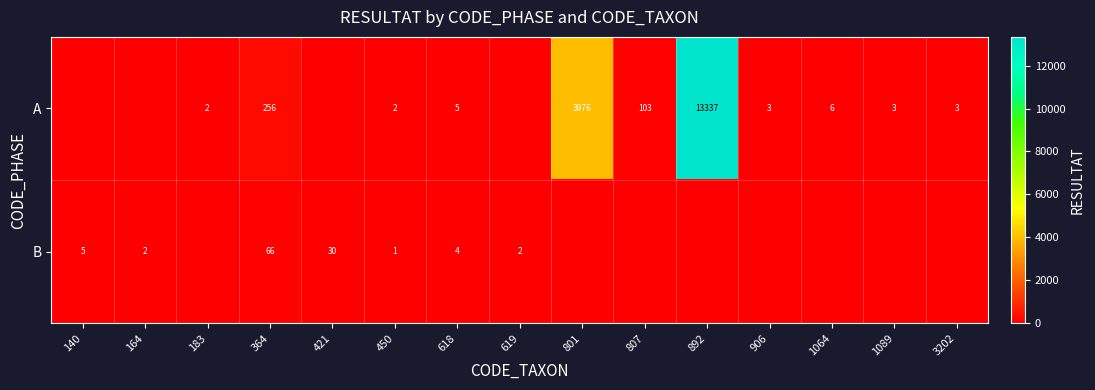

Is the value of B at 140 greater than the value of A at 450?

Yes